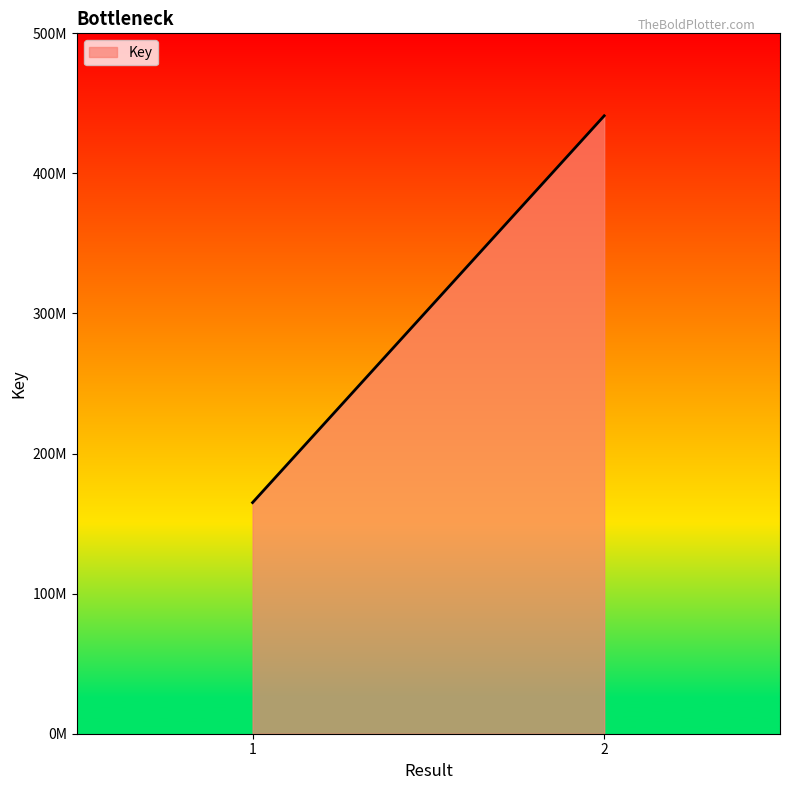

True or false: the data shows 441124032 at 2.

True